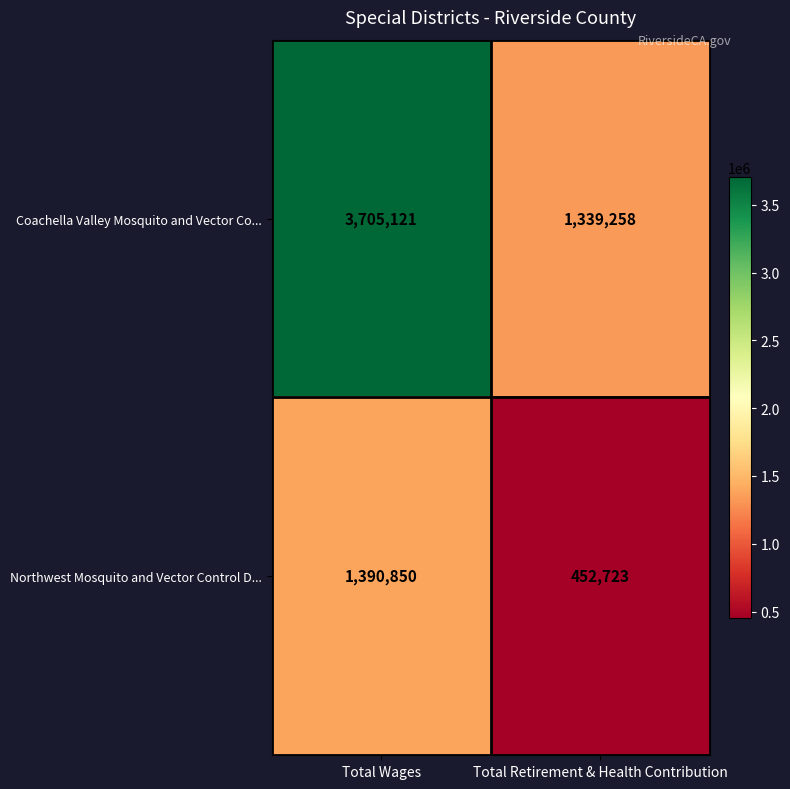

What is the minimum value shown in the chart?

452723